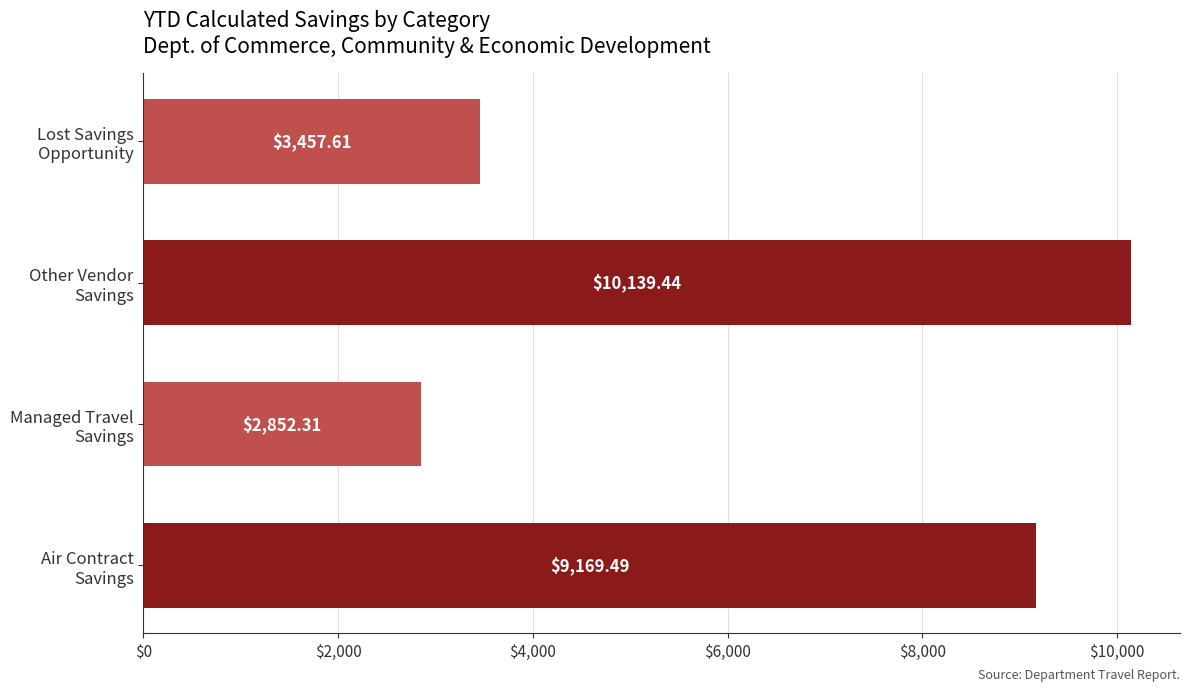

How many distinct data groups are displayed?

1